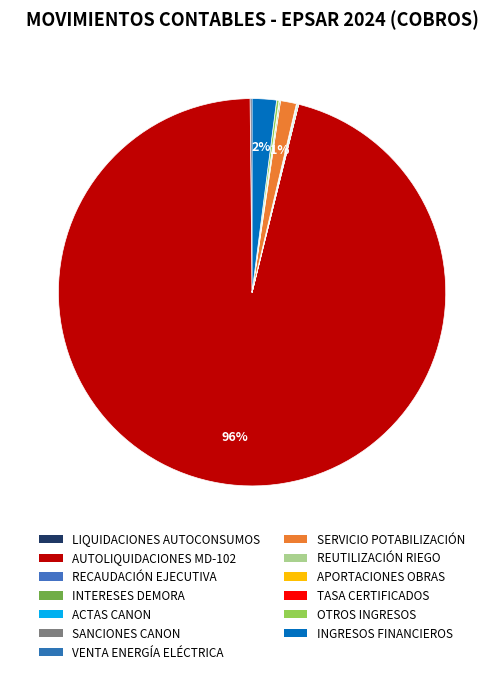

How many segments does this pie chart have?

13